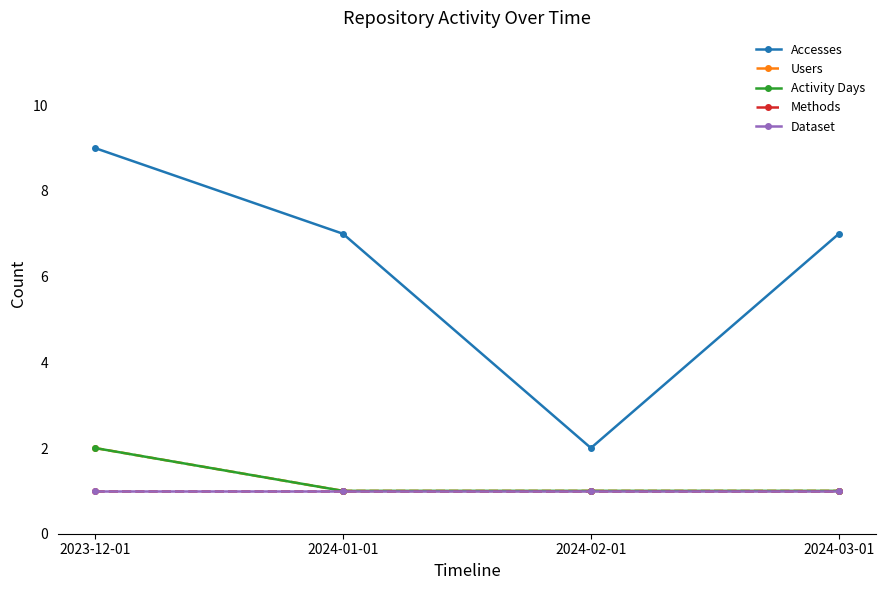

True or false: Activity Days and Accesses cross at least once.

False